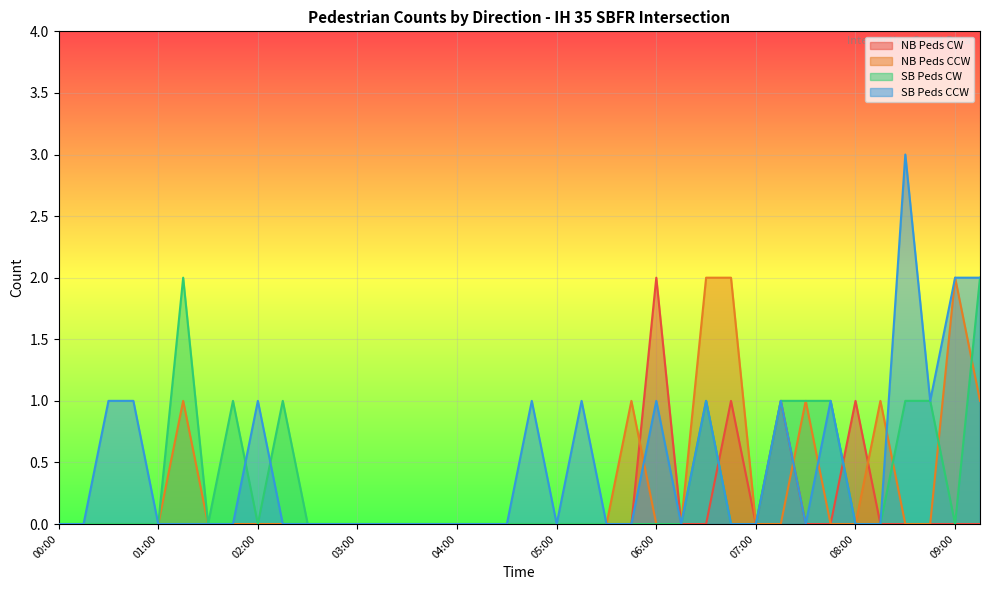

Where is the first local maximum for SB Peds CW?

01:15